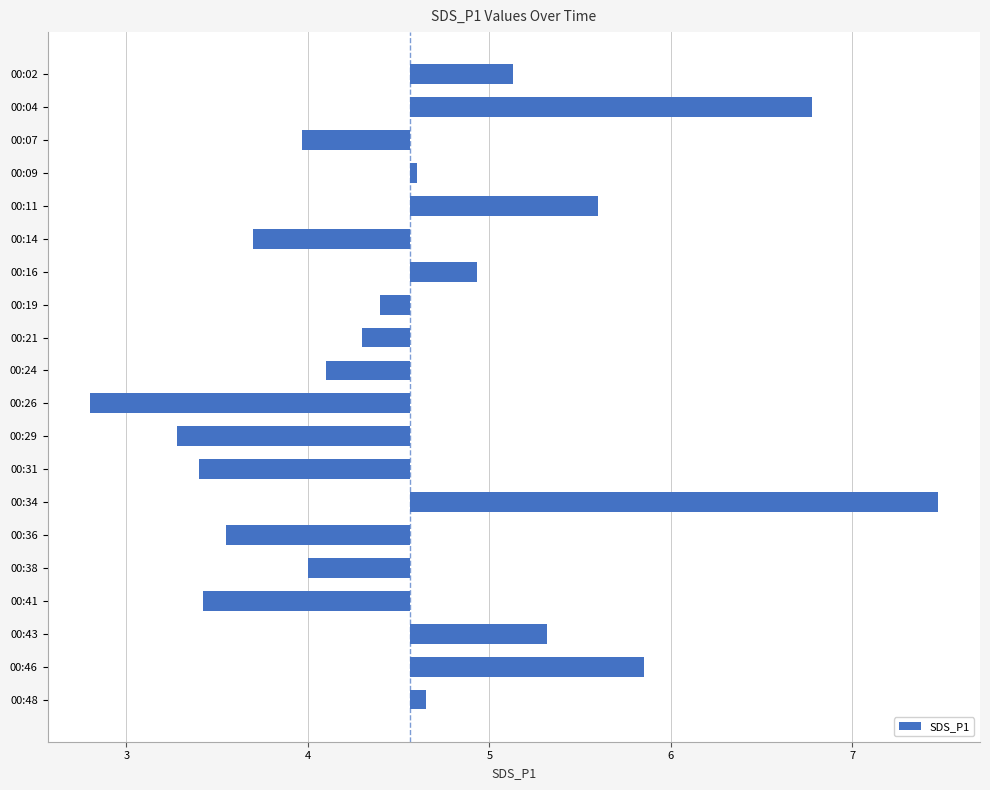

How many data points are above 0?

9